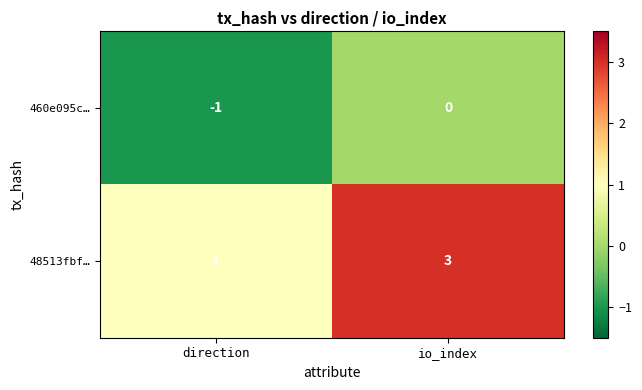

The 48513fbf… series shows 3 at io_index. True or false?

True